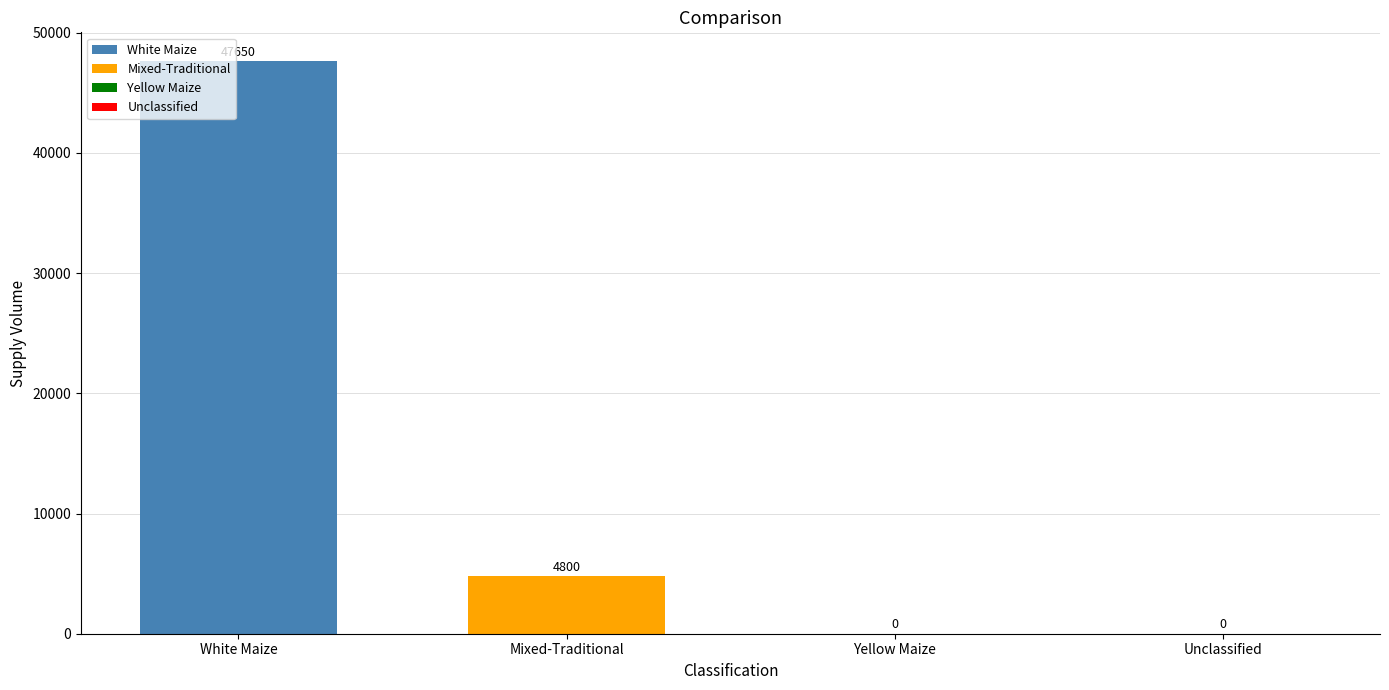

What is the greatest value displayed?

47650